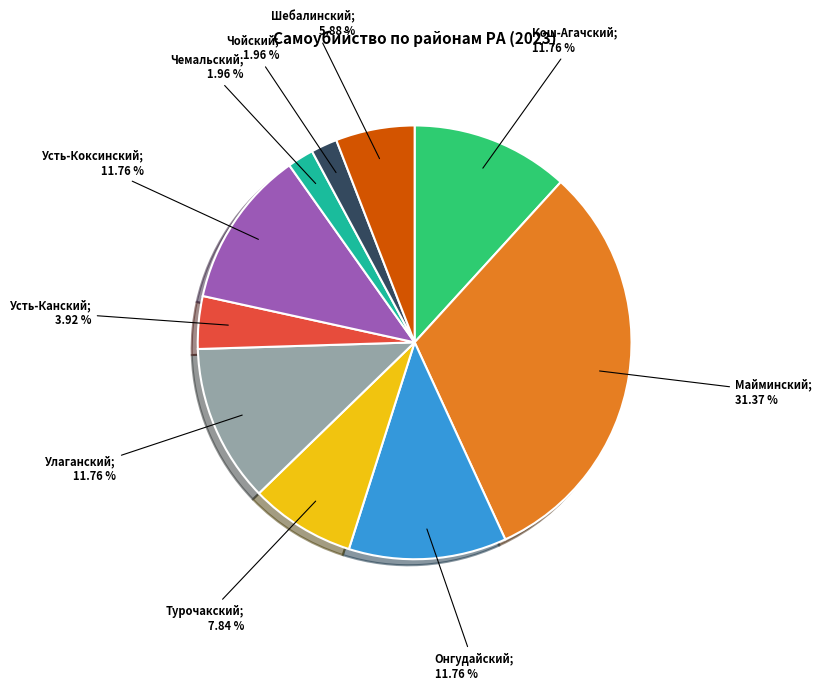

Is there any slice that represents more than half of the pie?

No